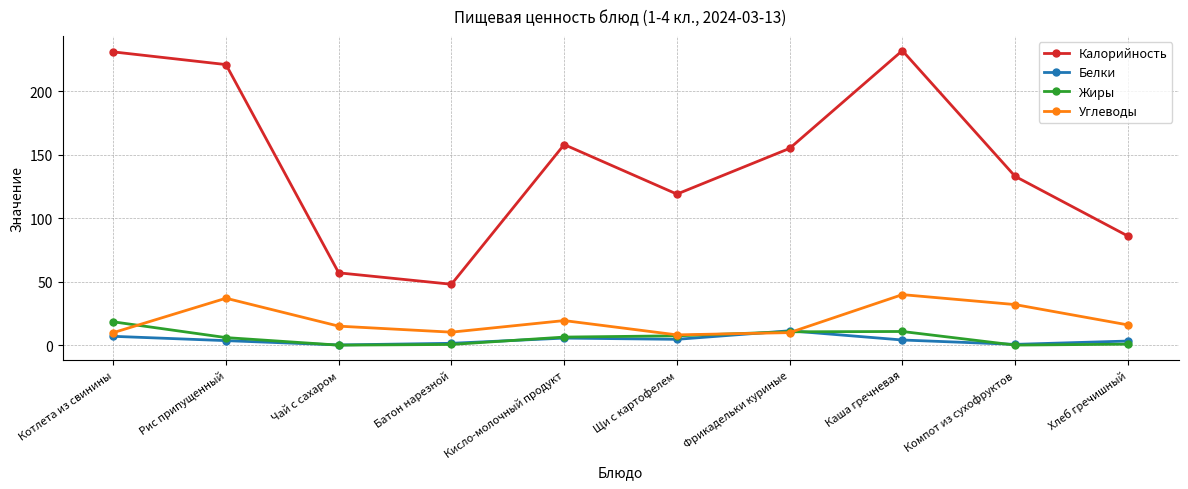

What are all the series names shown in the legend?

Калорийность, Белки, Жиры, Углеводы